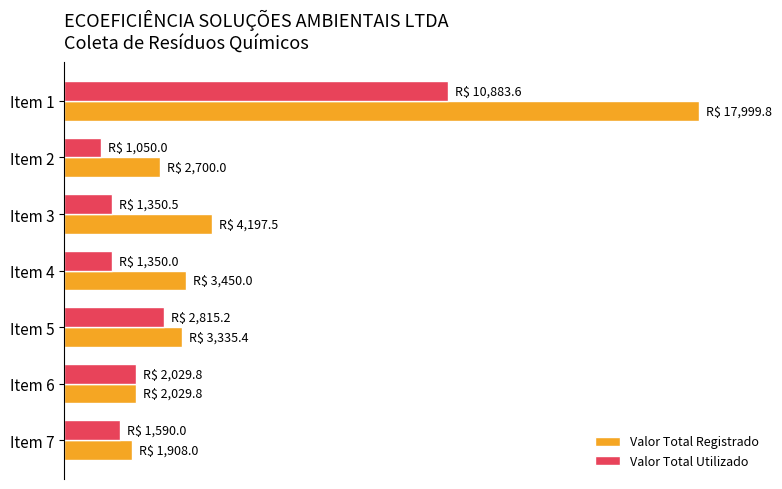

What is the highest value of the Valor Total Utilizado series?

10883.6